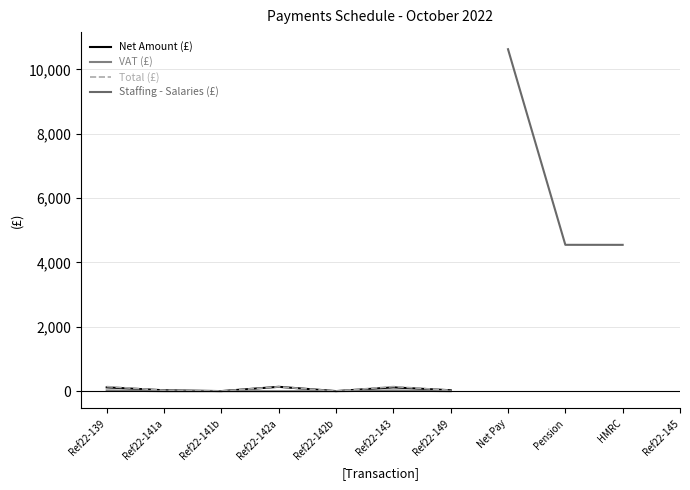

How many positive values does the Net Amount (£) series have?

7